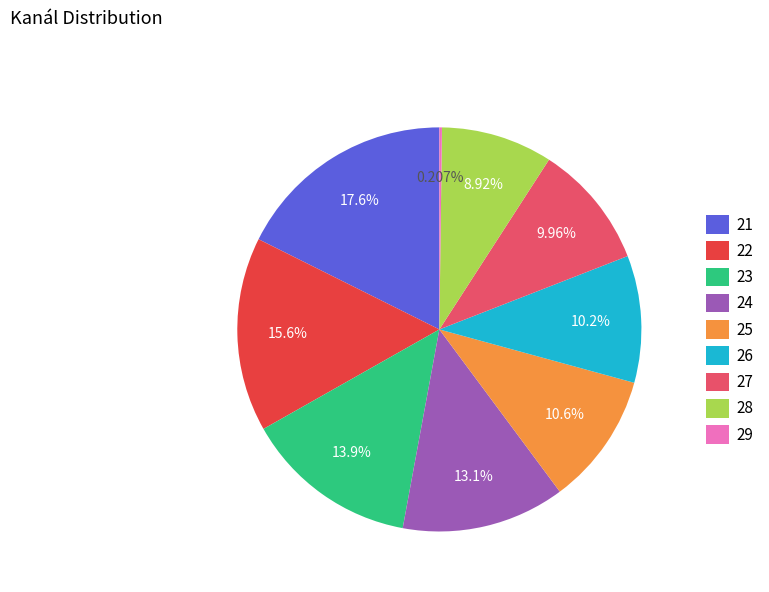

Approximately how many times larger is the value at 26 compared to 25?

1.0